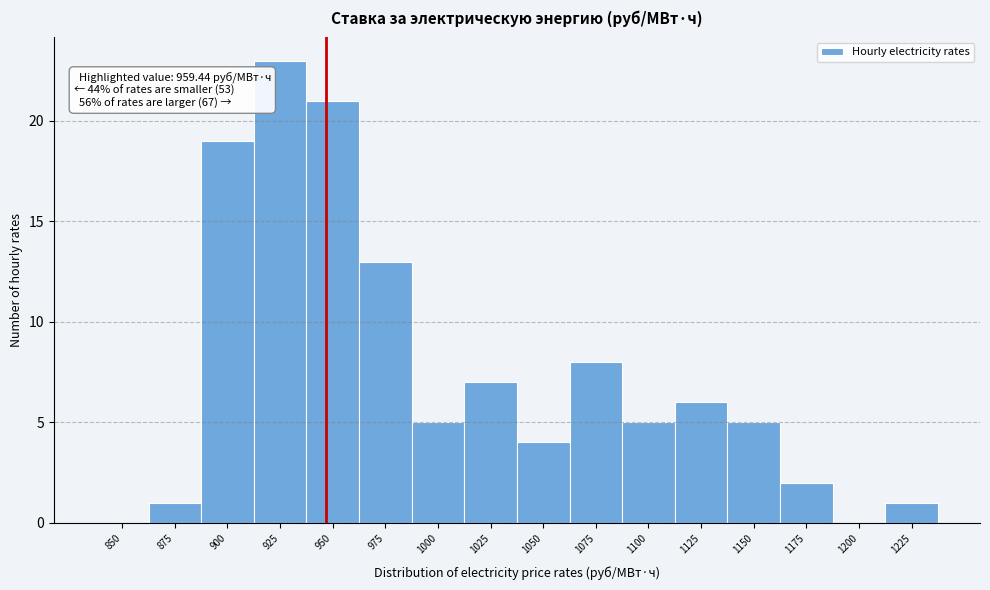

Reading right to left, transcribe all the data shown in this chart.

1225=1	1200=0	1175=2	1150=5	1125=6	1100=5	1075=8	1050=4	1025=7	1000=5	975=13	950=21	925=23	900=19	875=1	850=0